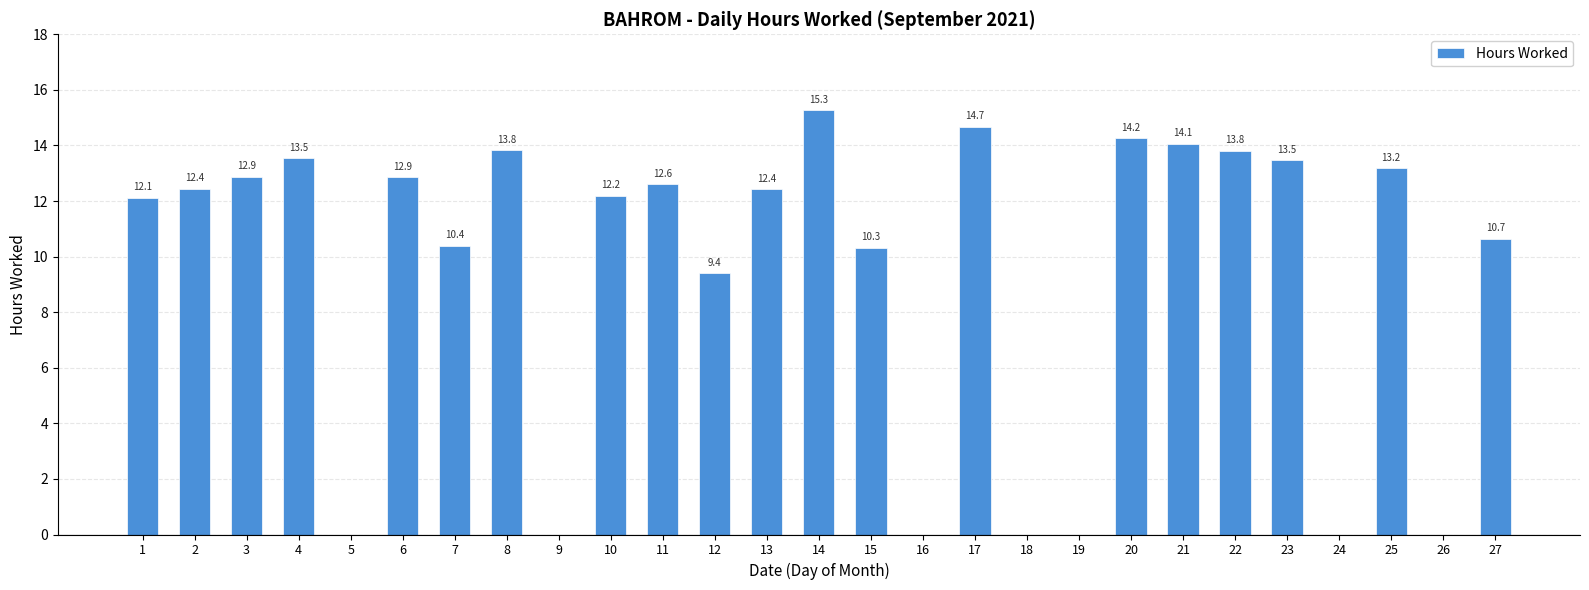

What is the change in value from 2 to 14?

+2.8